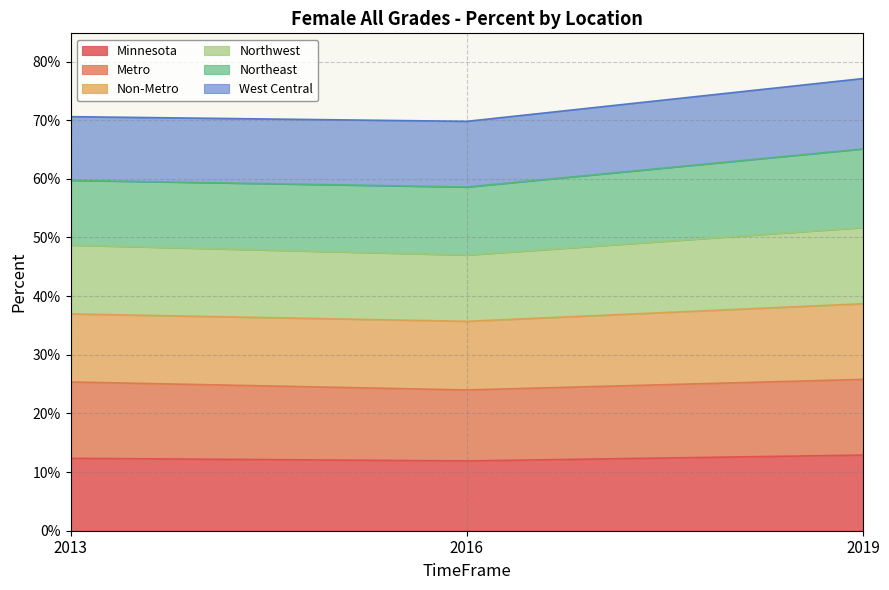

Which has a higher value, 2013 or 2016?

2013